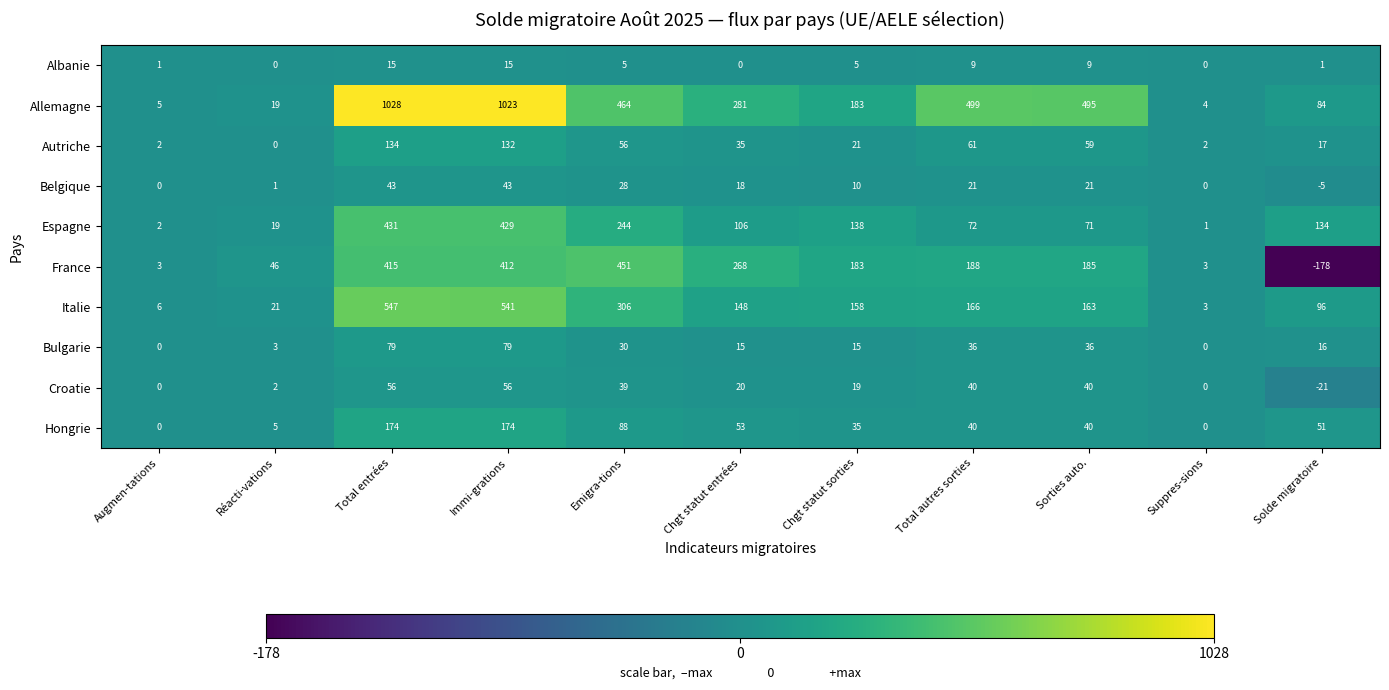

What is the sum of all France values?

1976